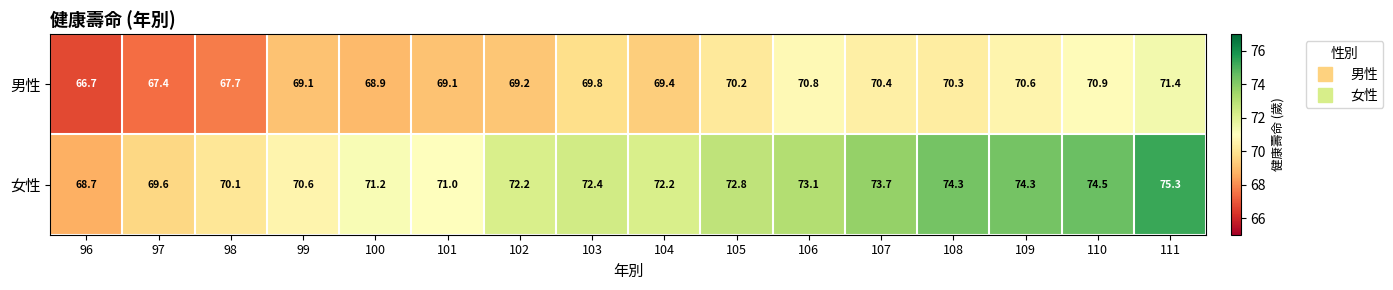

Which series has the widest spread of values?

女性